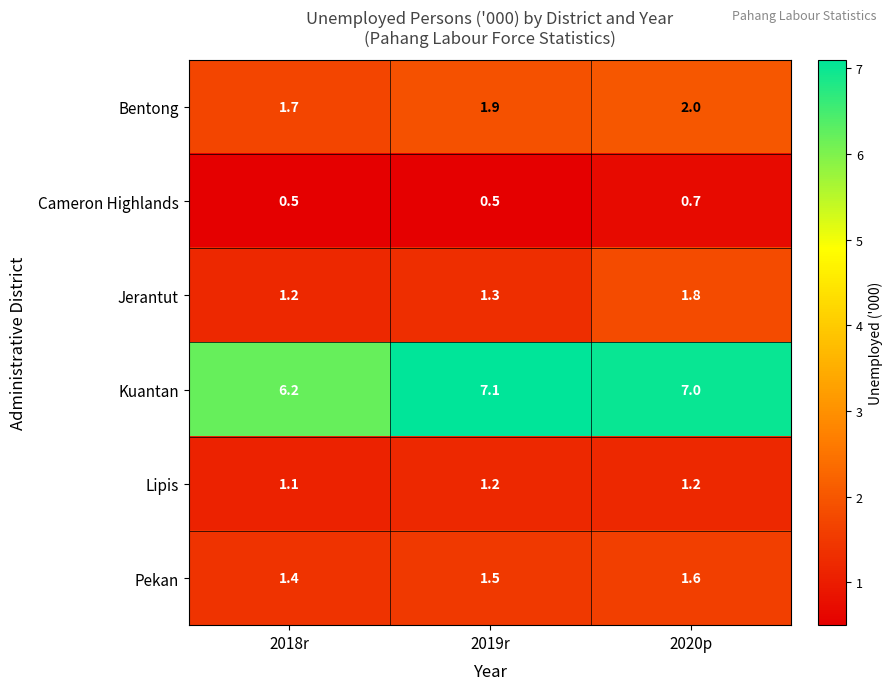

Which series has the widest spread of values?

Kuantan